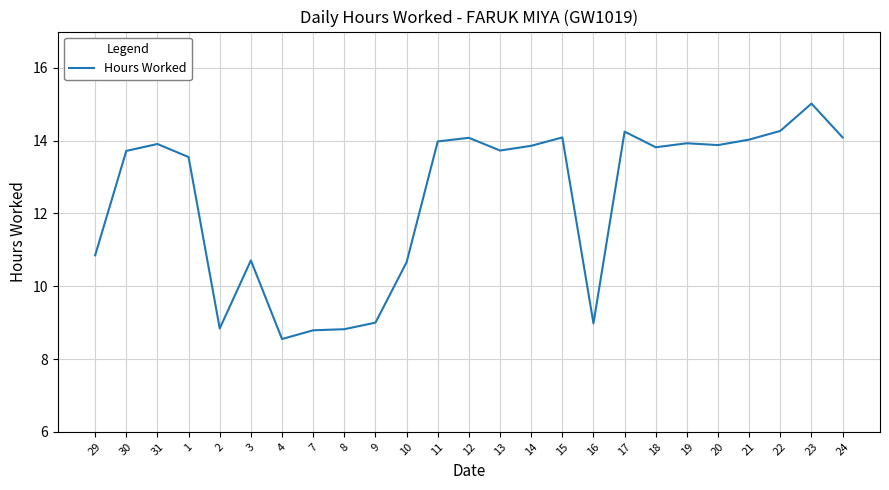

True or false: the data shows 23.1 at 30.

False